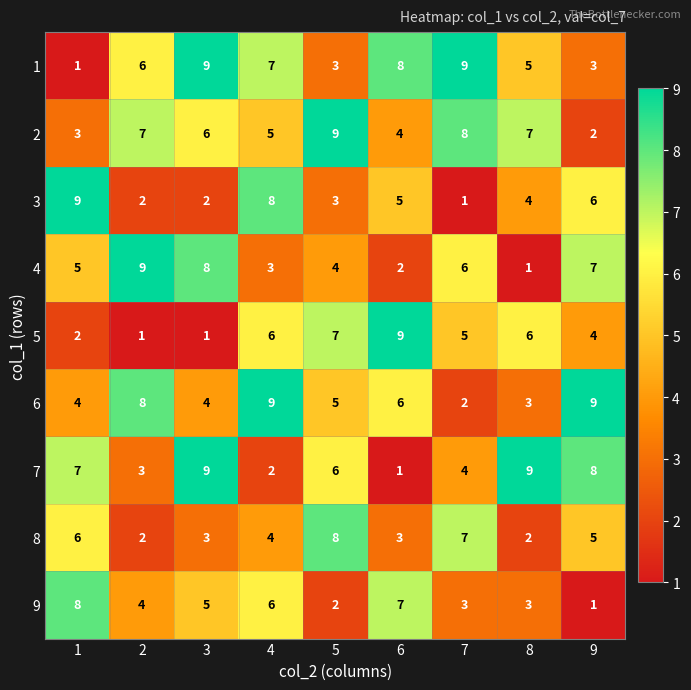

How many categories are shown in the chart?

9